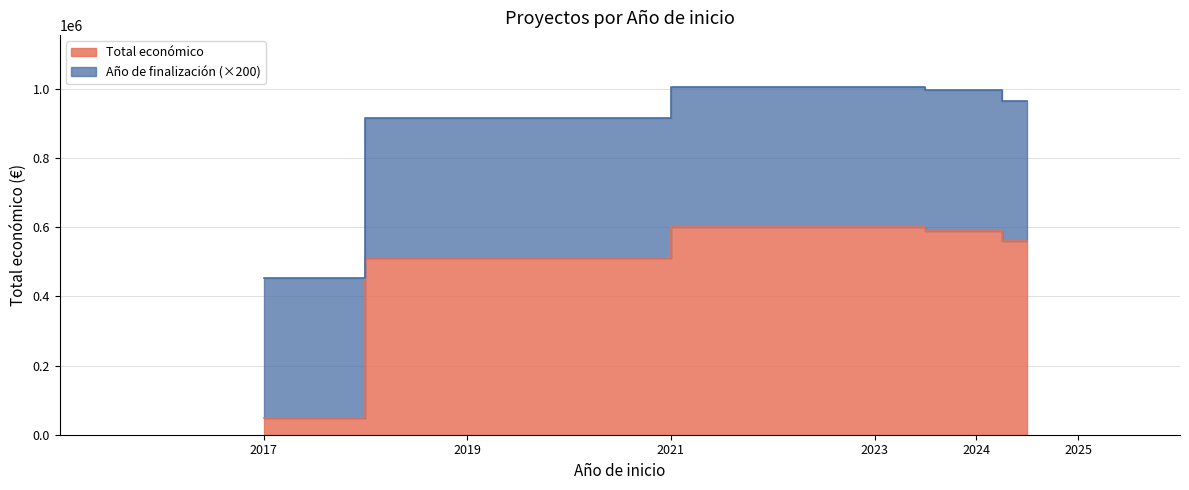

Between 2023 and 2024, which is larger?

2023